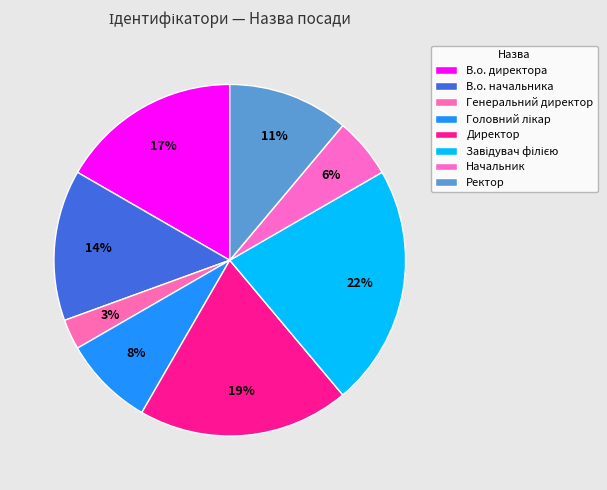

How many slices are in this pie chart?

8